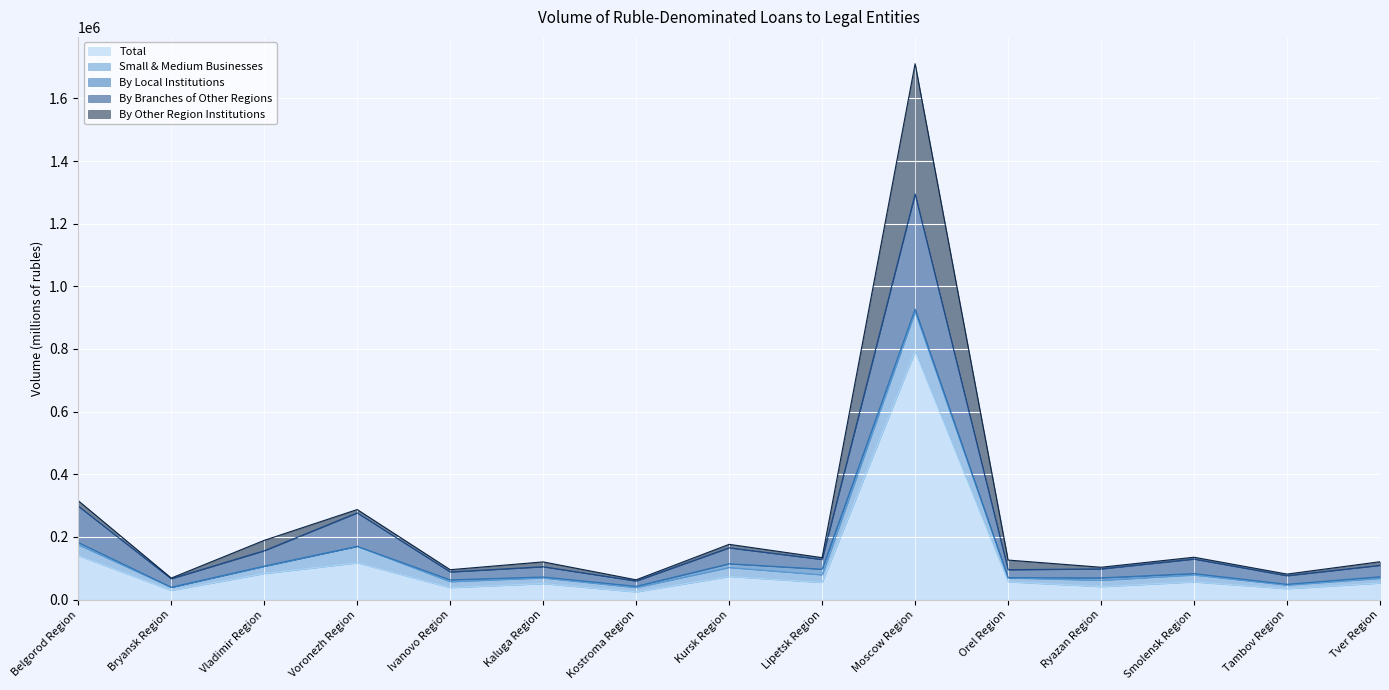

How many interior local peaks does the Total series have?

5